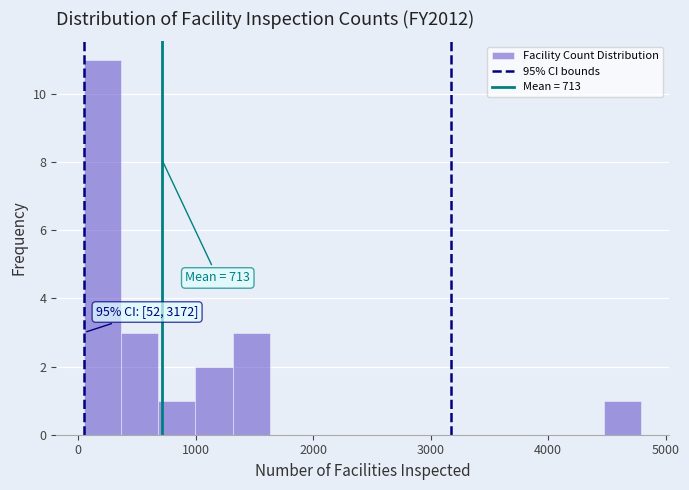

Around what value on the x-axis is the tallest bar? Give the approximate position of its centre, as read against the axis.

200